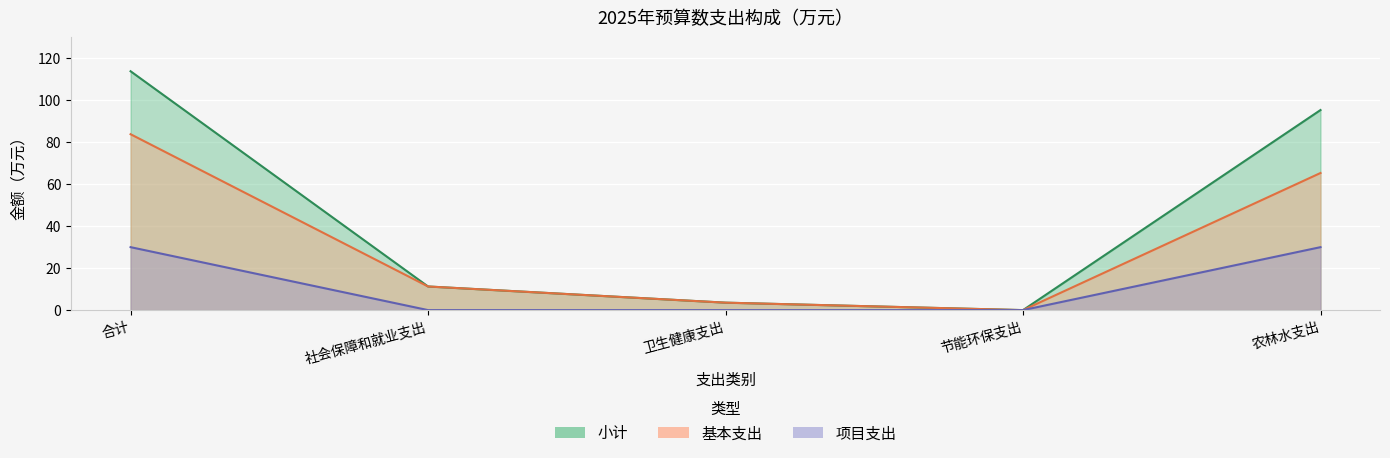

Where is 基本支出 nearest to the value 41?

农林水支出